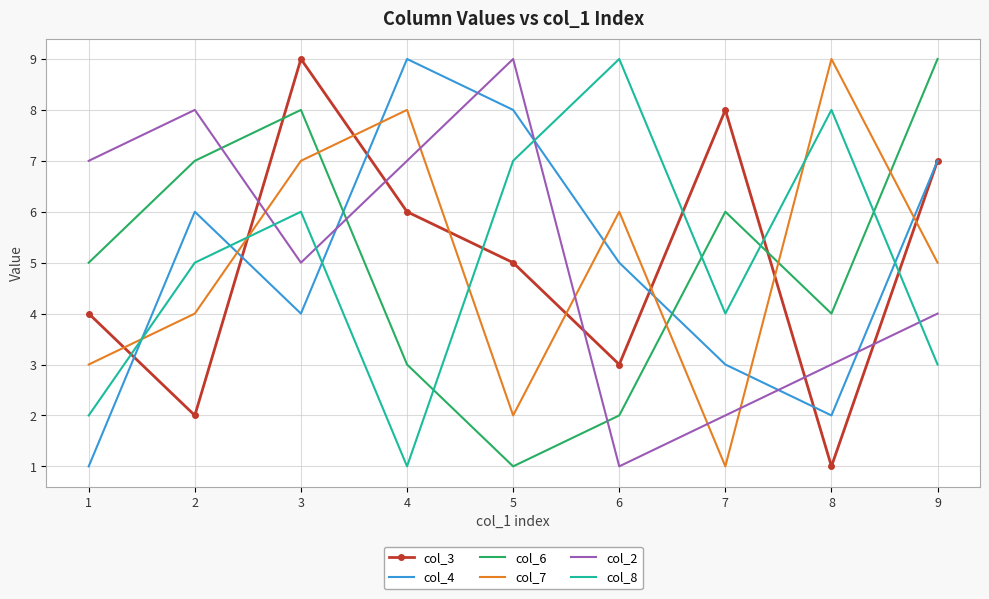

After their last crossing, which series has the higher values: col_6 or col_2?

col_6